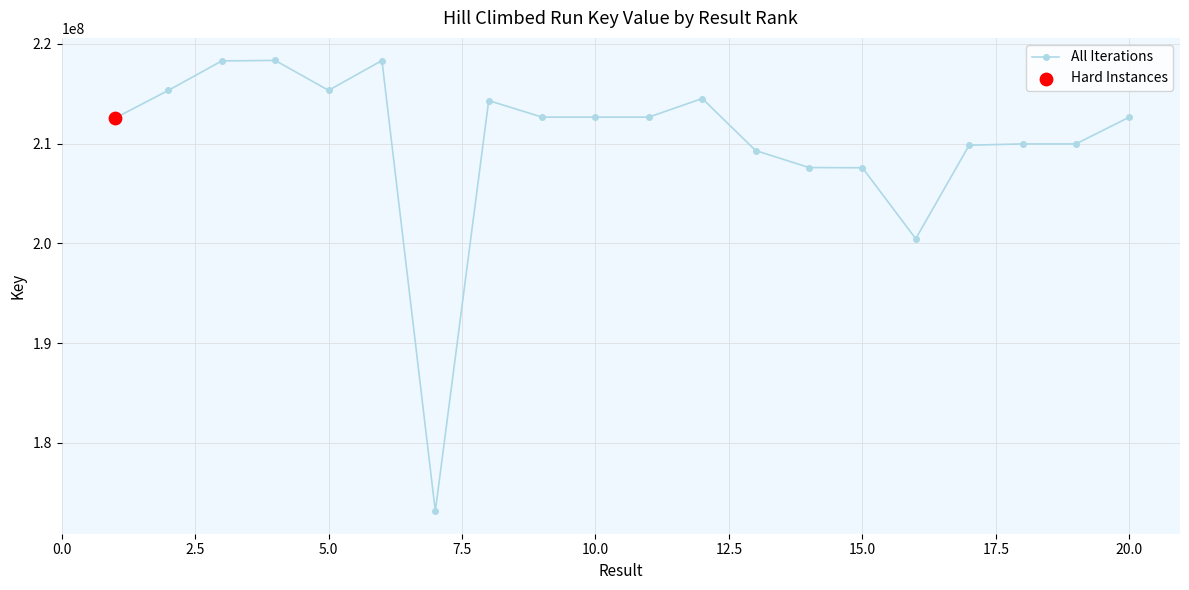

What is the greatest value displayed?

218335874